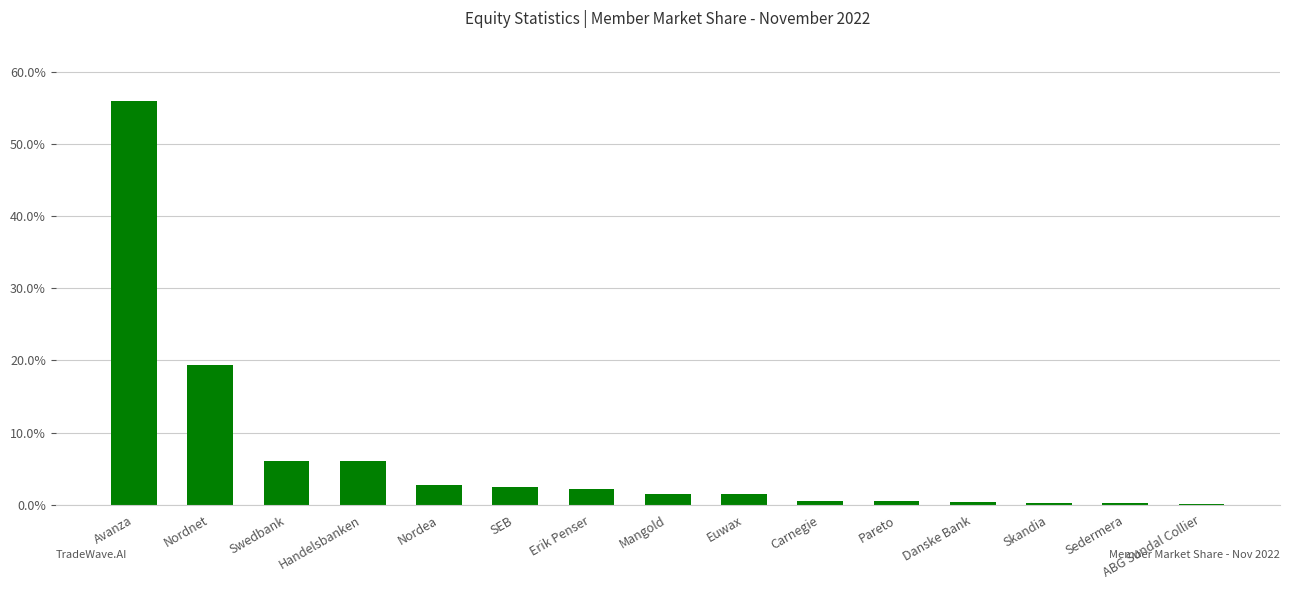

Read the value at SEB.

2.5